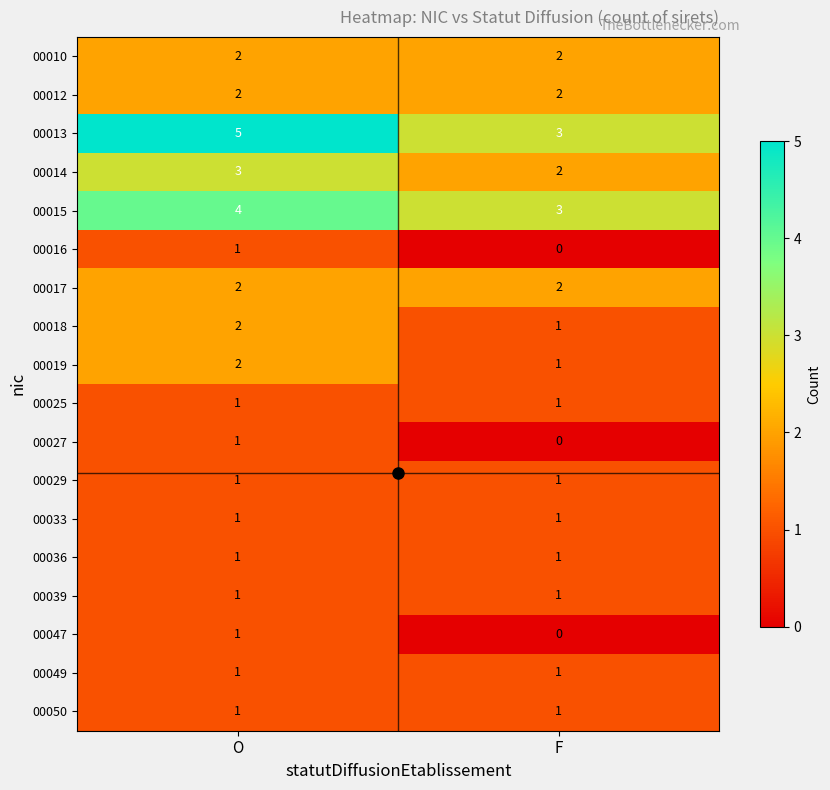

What value does the 00015 series have at O?

4